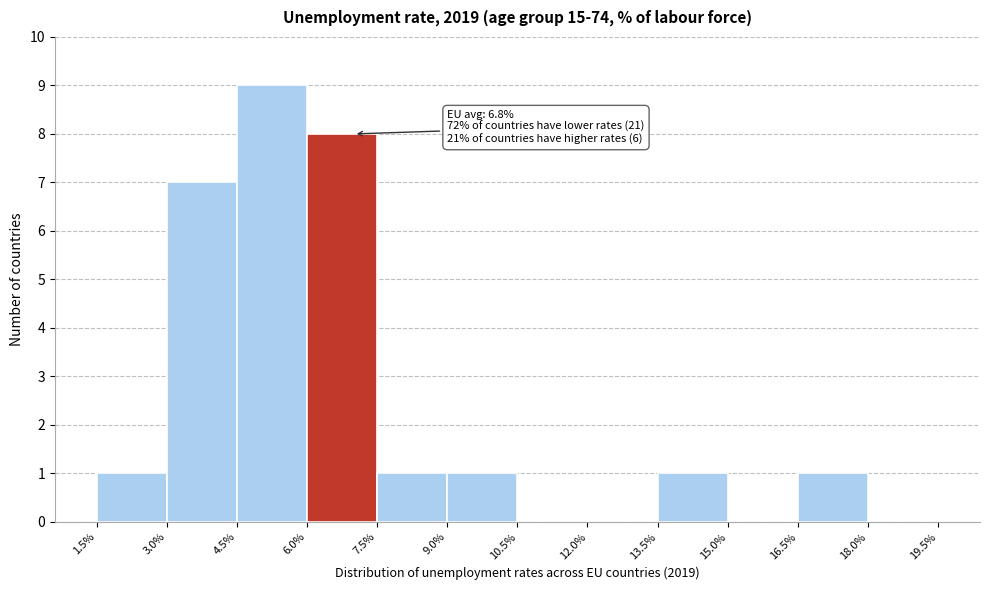

Over which range of the x-axis is the bar tallest?

4.5% to 6.0%